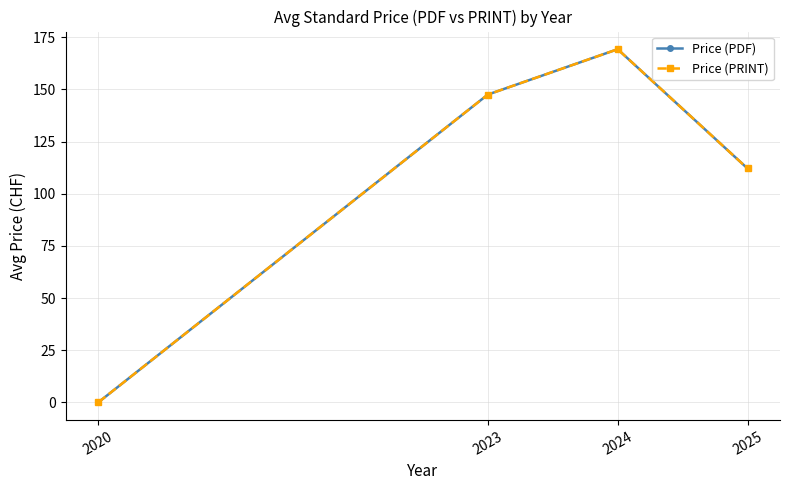

Reading left to right, what are all the values shown in this chart?

Price (PDF): 0.0	147.5	169.2	112.1
Price (PRINT): 0.0	147.5	169.2	112.1